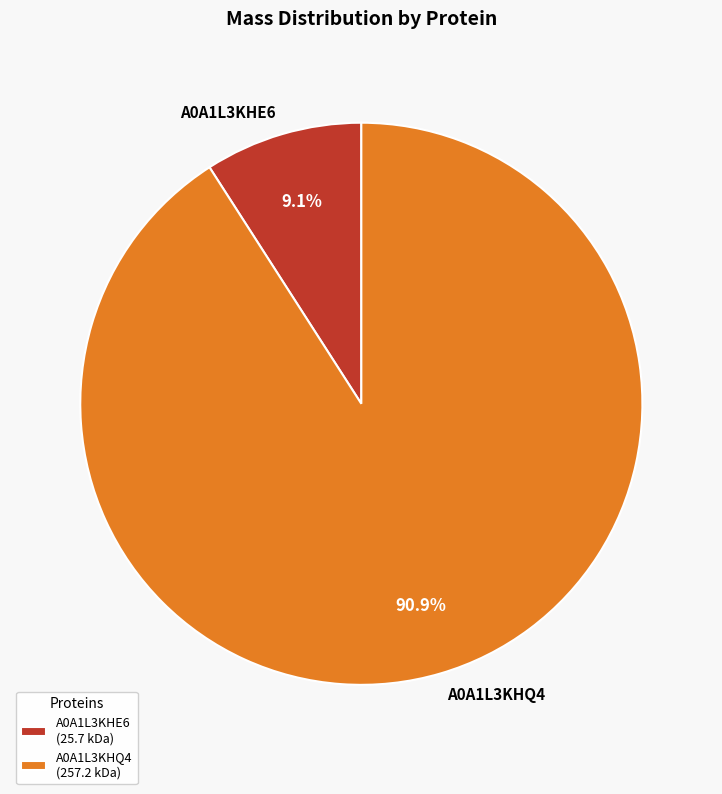

To the nearest percent, what percentage of the pie is A0A1L3KHE6?

9%